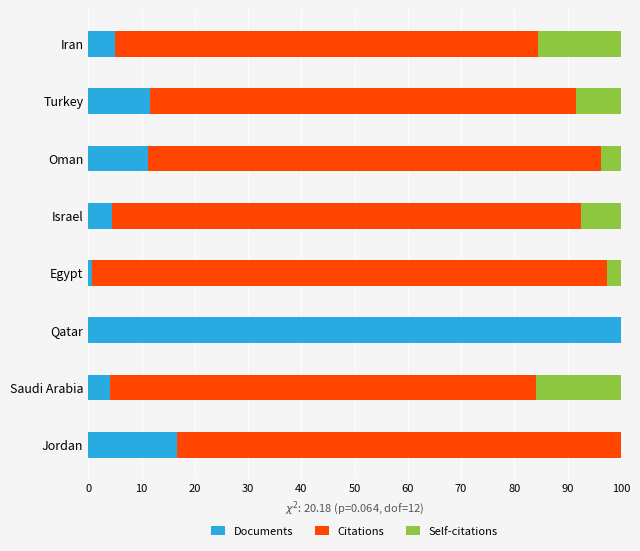

What is the total value across all series at Iran?

100.0